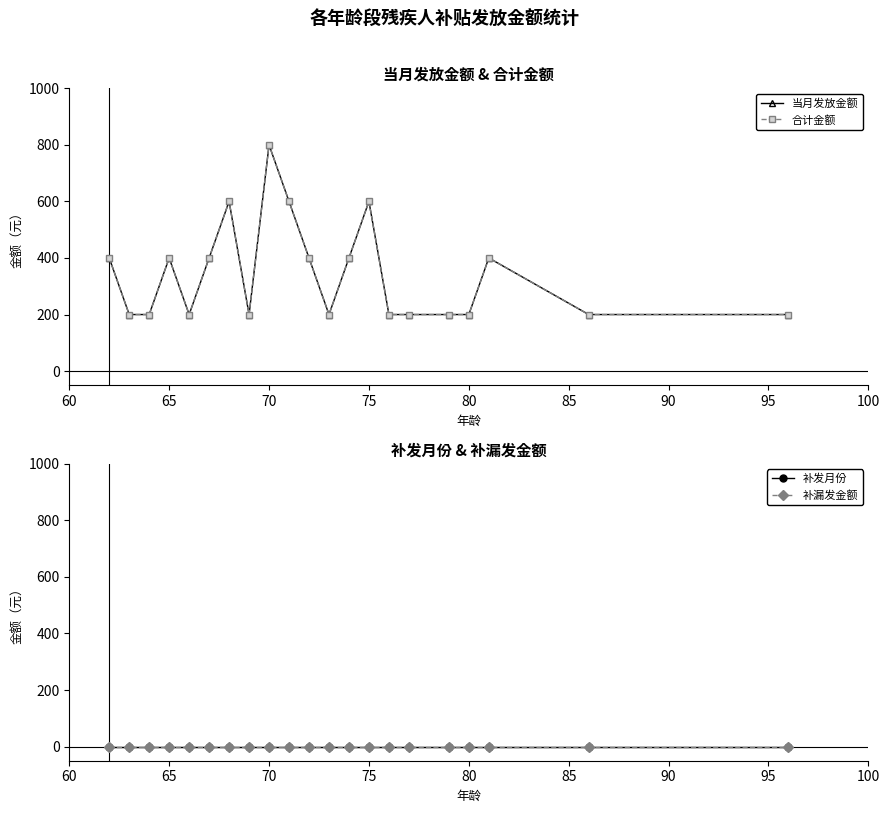

How many lines are shown in the chart?

4